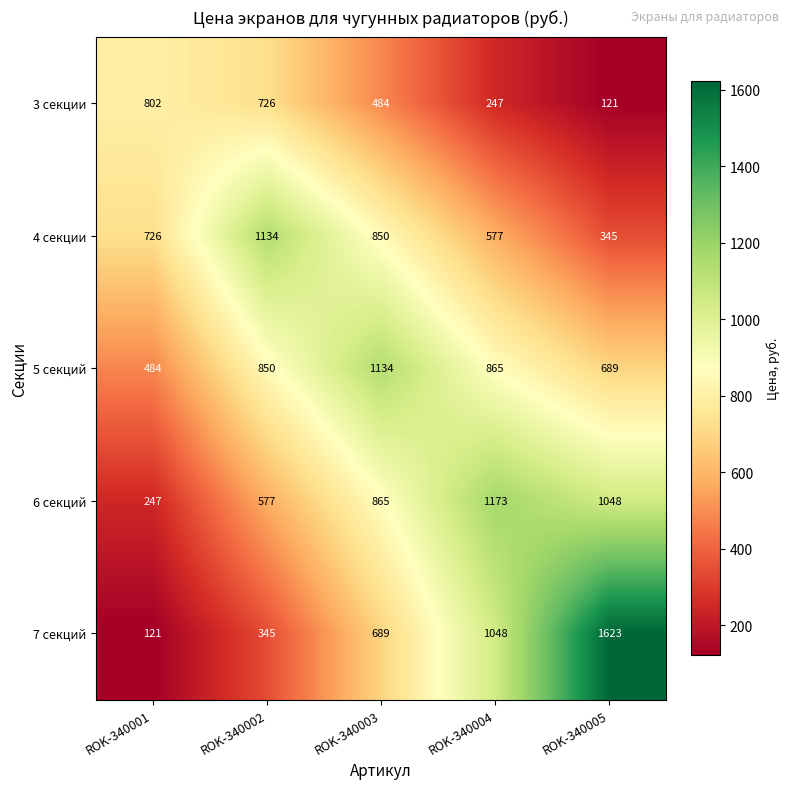

Where does the 3 секции series first go above 484?

ROK-340001